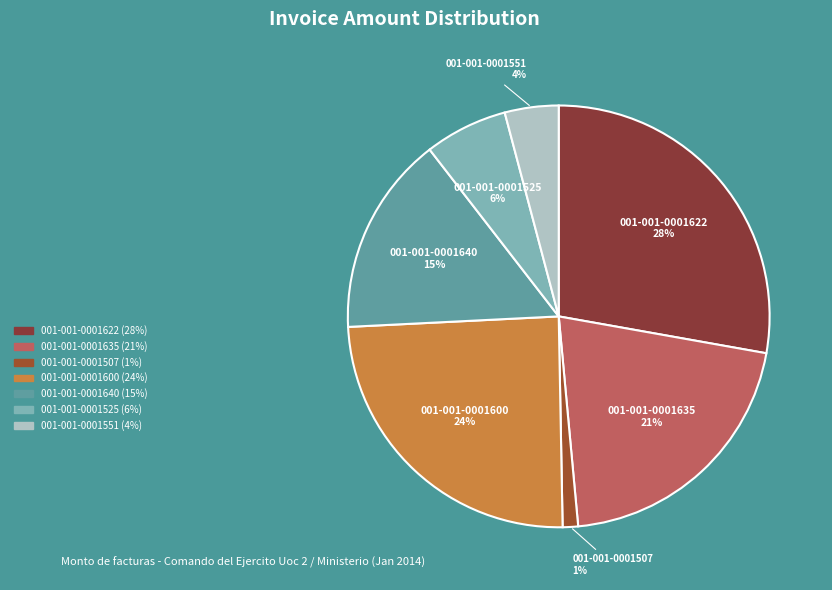

What percentage is the 001-001-0001640 slice, to the nearest percent?

15%